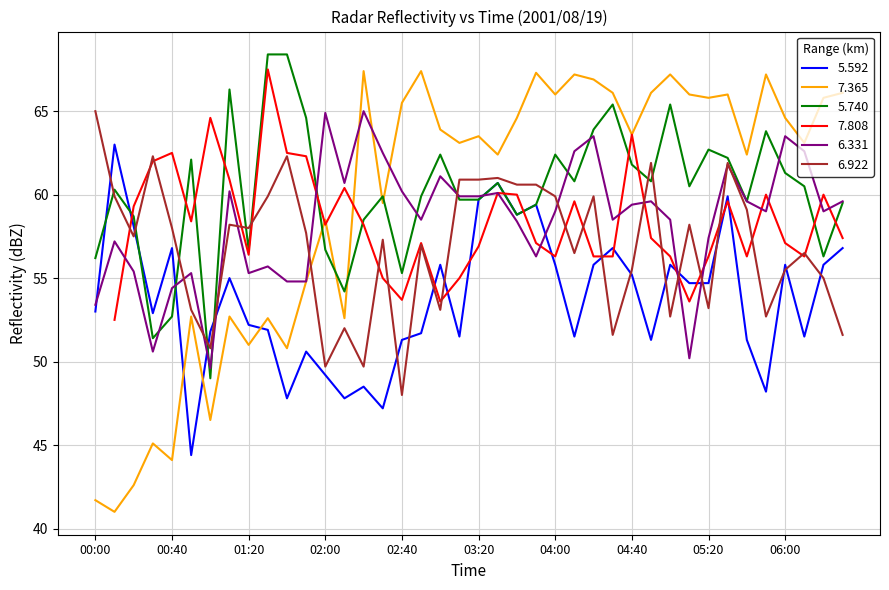

Read the 6.331 value at 04:50.

59.6